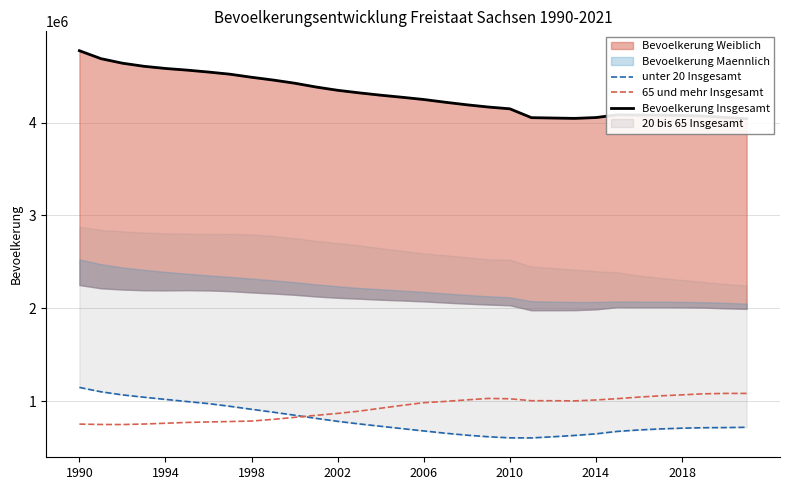

The unter 20 Insgesamt series shows 780845 at 2002. True or false?

True